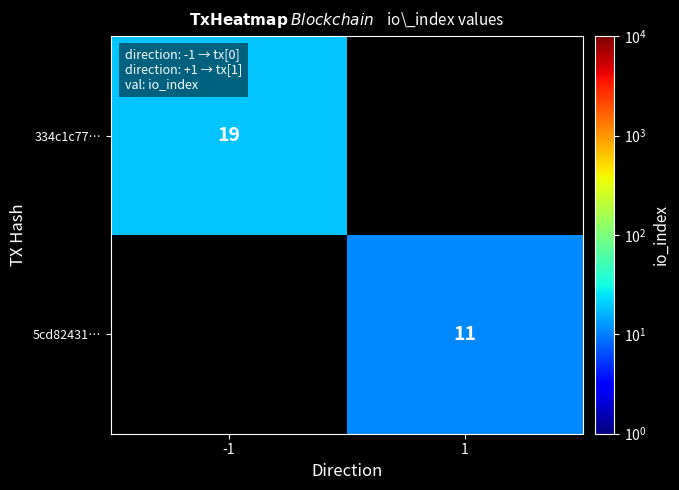

The value of 334c1c77… at -1 is 31. True or false?

False